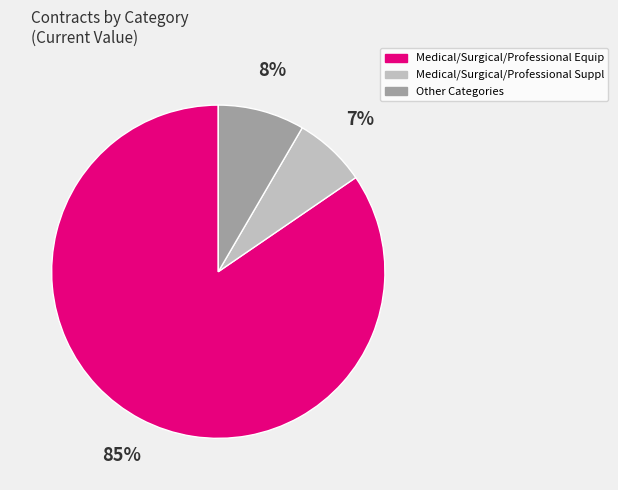

What is the majority slice?

Medical/Surgical/Professional Equip